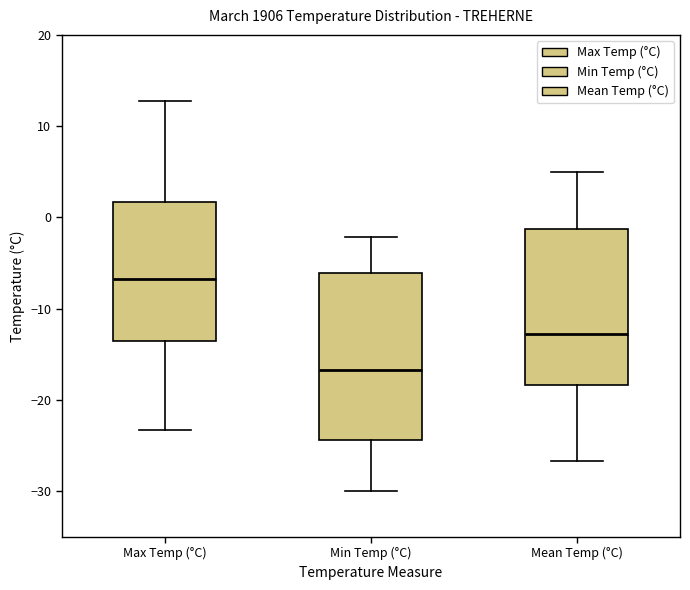

Reading left to right, read every box against the y-axis: the position of its median line, the range the box covers, and the ends of its whiskers. The values are not printed on the chart, so give them approximately, as read against the axis.

Max Temp (°C): median -7, box -14 to 2, whiskers -23 to 13
Min Temp (°C): median -17, box -24 to -6, whiskers -30 to -2
Mean Temp (°C): median -13, box -18 to -1, whiskers -27 to 5